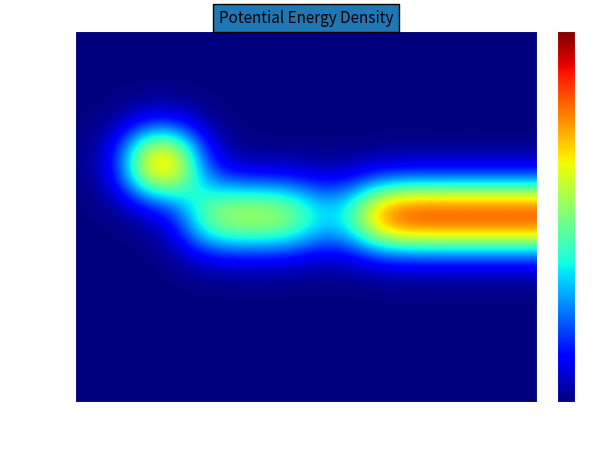

Which has a higher value, 設置期間 or 代行業者?

設置期間